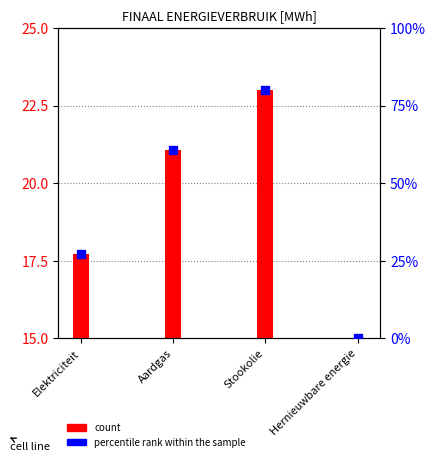

What is the total value across all series at Hernieuwbare energie?

15.0